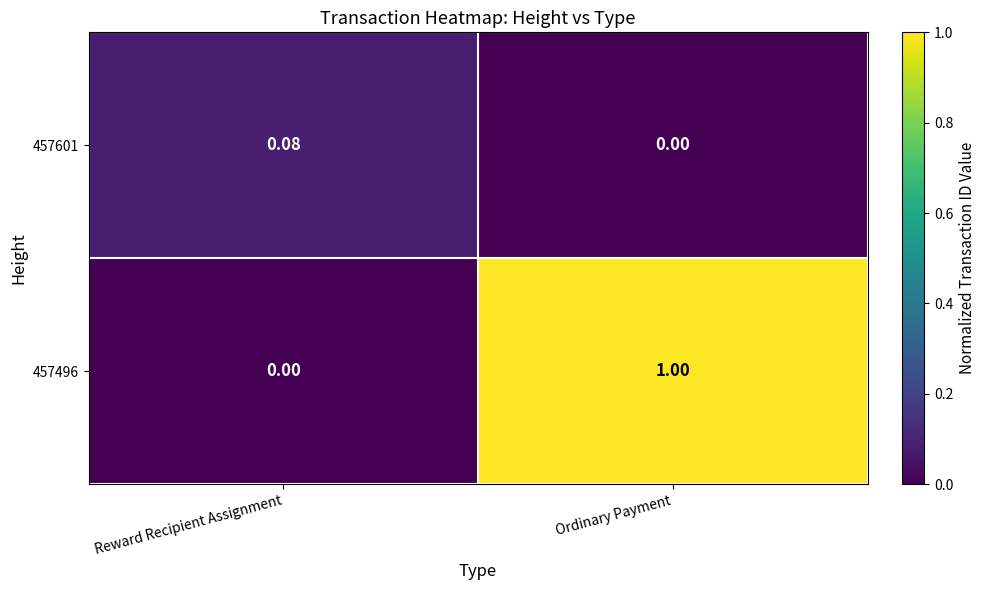

Which label corresponds to the largest value in the chart?

Ordinary Payment